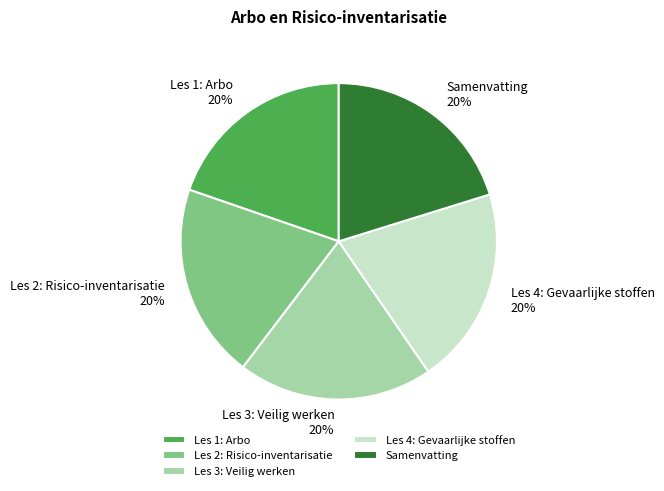

To the nearest percent, what percentage of the pie is Samenvatting?

20%